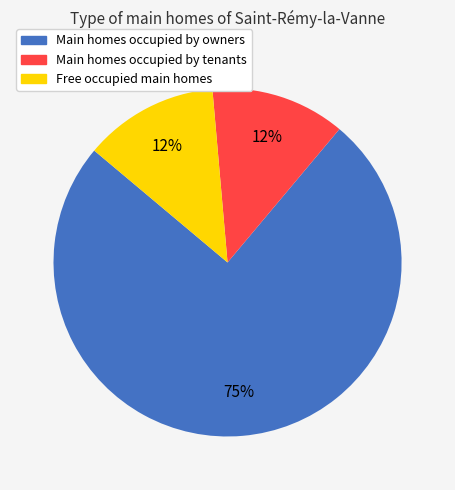

Is there a majority slice in this chart?

Yes